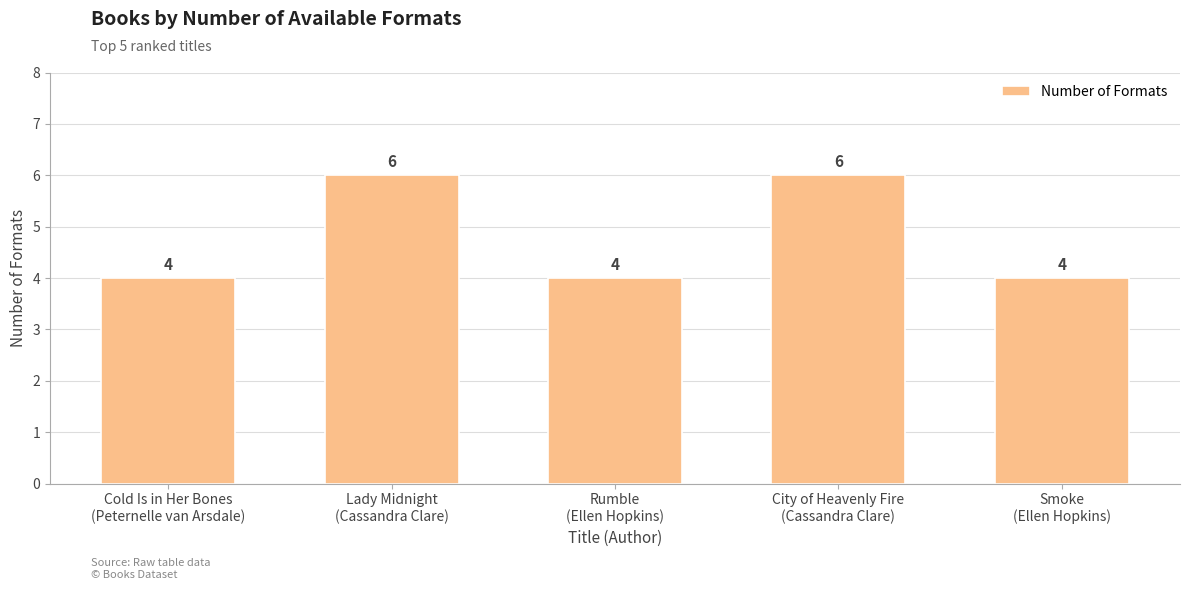

What is the smallest value displayed?

4